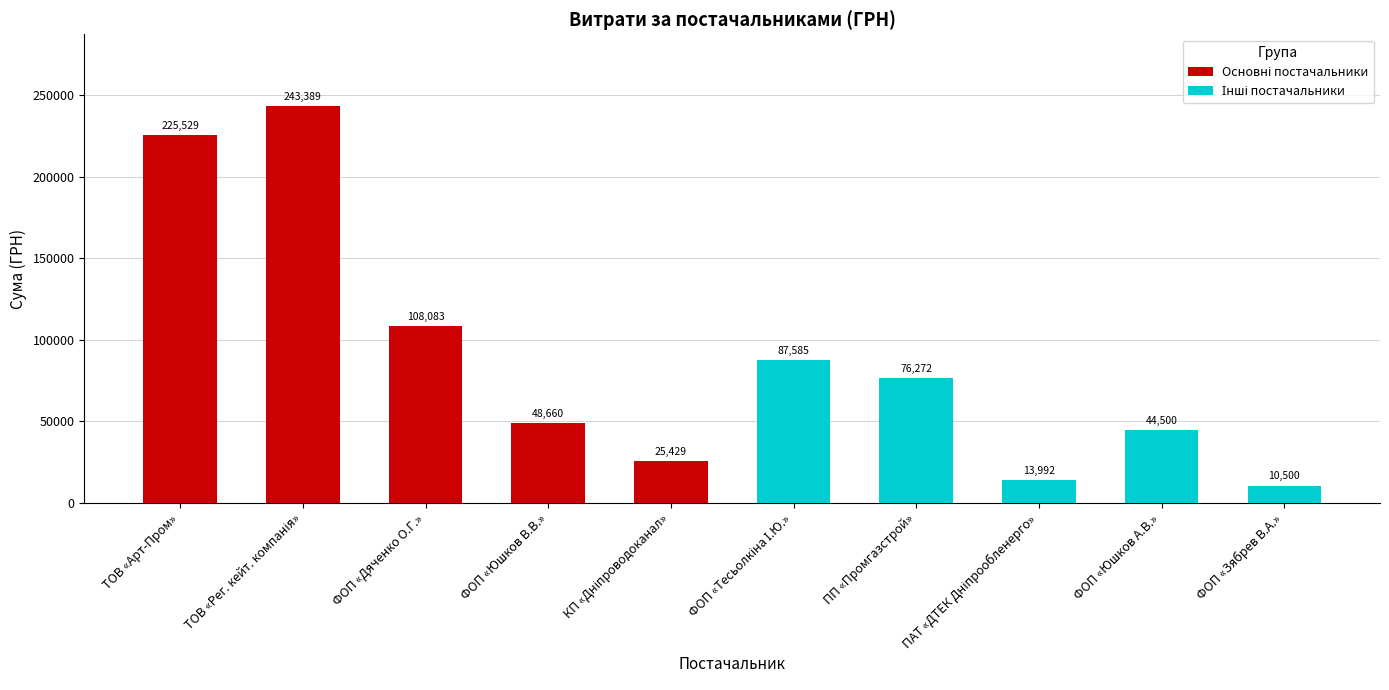

Between ТОВ «Арт-Пром» and ТОВ «Рег. кейт. компанія», which series saw the biggest shift?

Основні постачальники